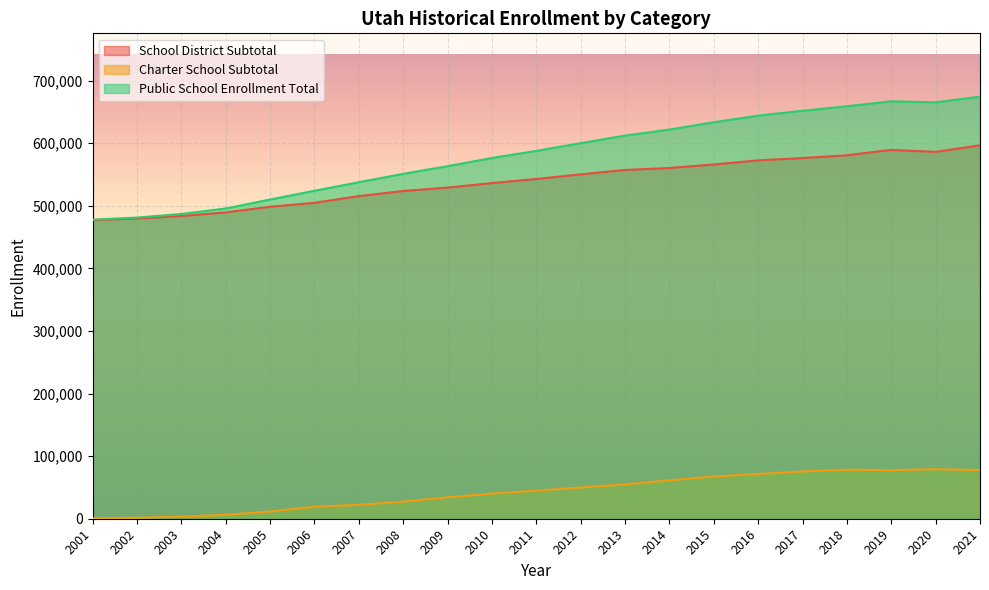

True or false: Charter School Subtotal and Public School Enrollment Total cross at least once.

False